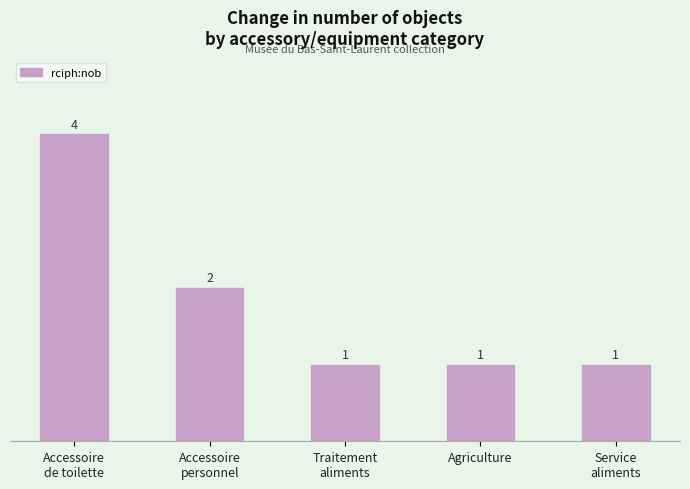

Read the value at Agriculture.

1